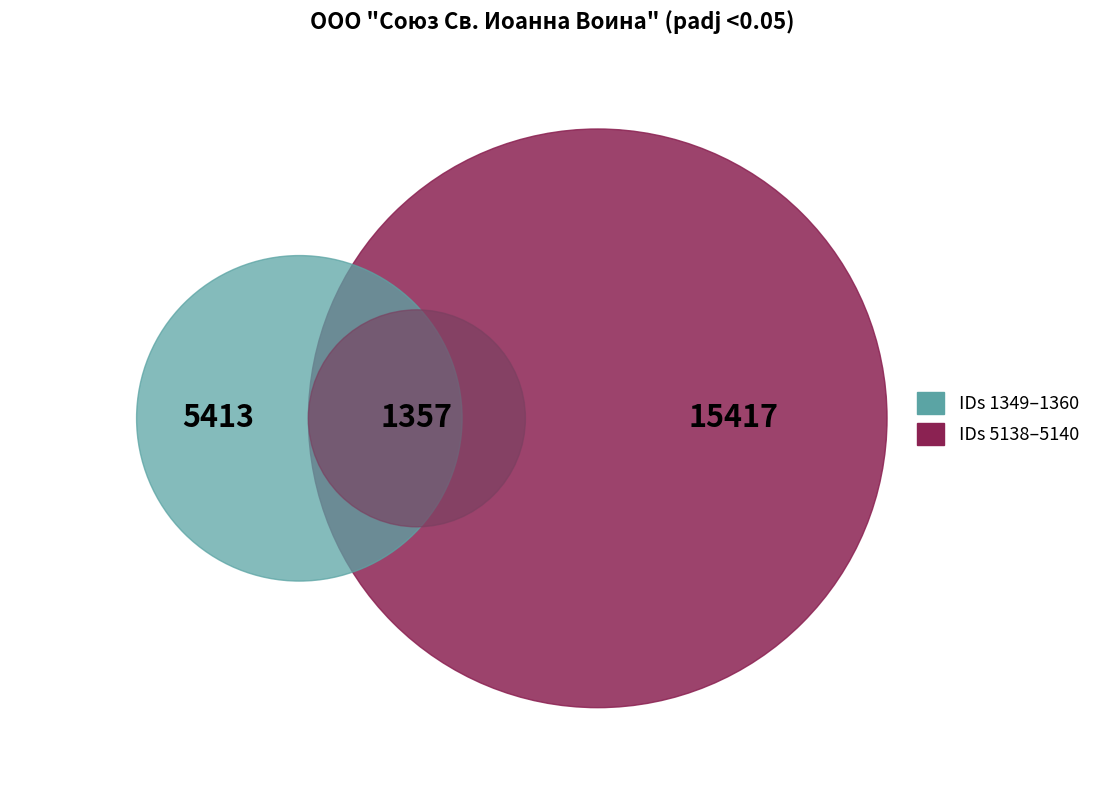

Is the sum of 1349 and 1350 greater than half?

No